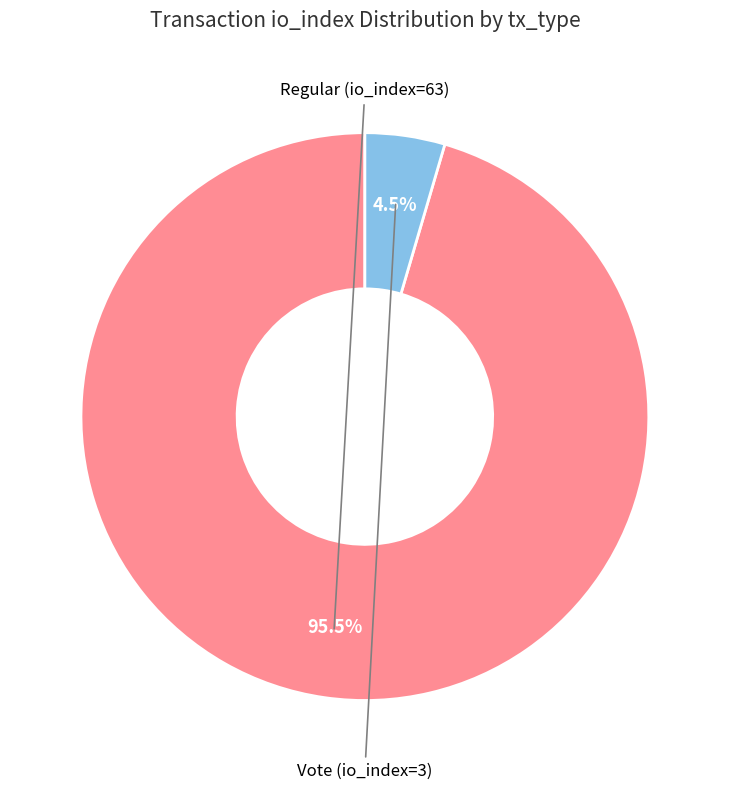

Is there a majority slice in this chart?

Yes